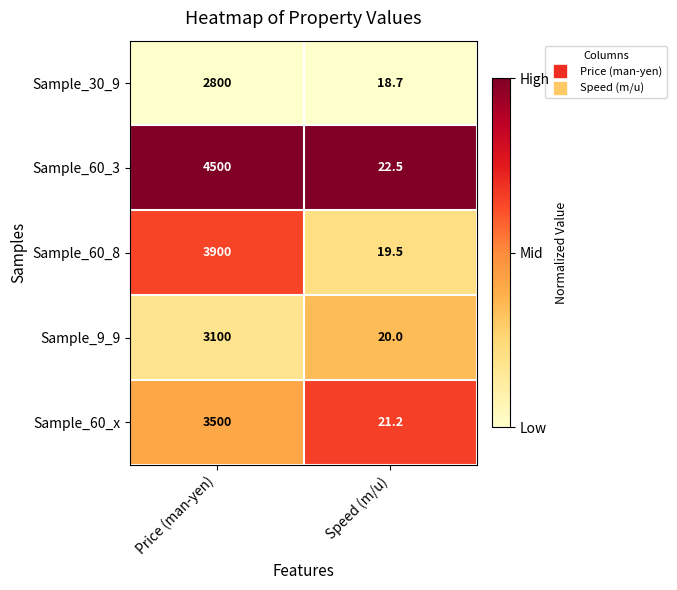

At which category is the sum across all series the highest?

Price (man-yen)